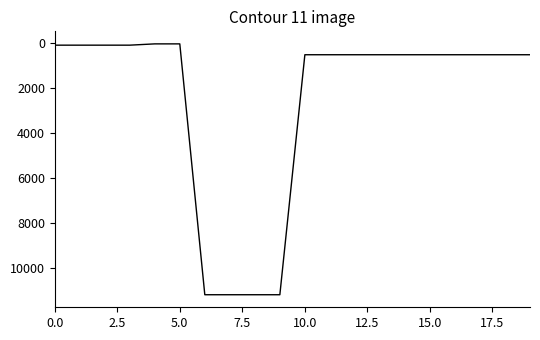

What is the difference between the maximum and minimum values?

11131.1